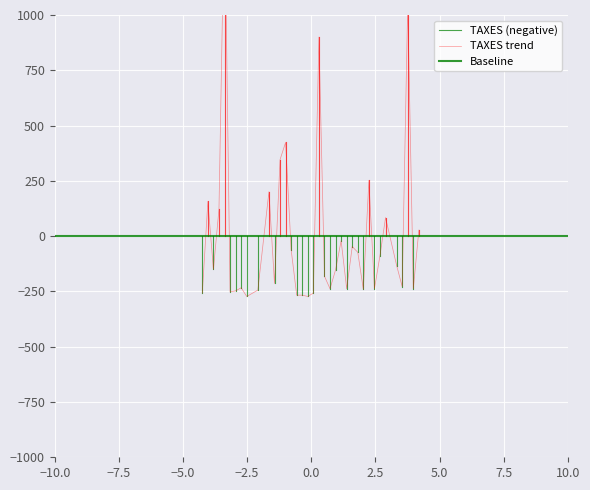

What is the label of the 33rd point from the left?

32